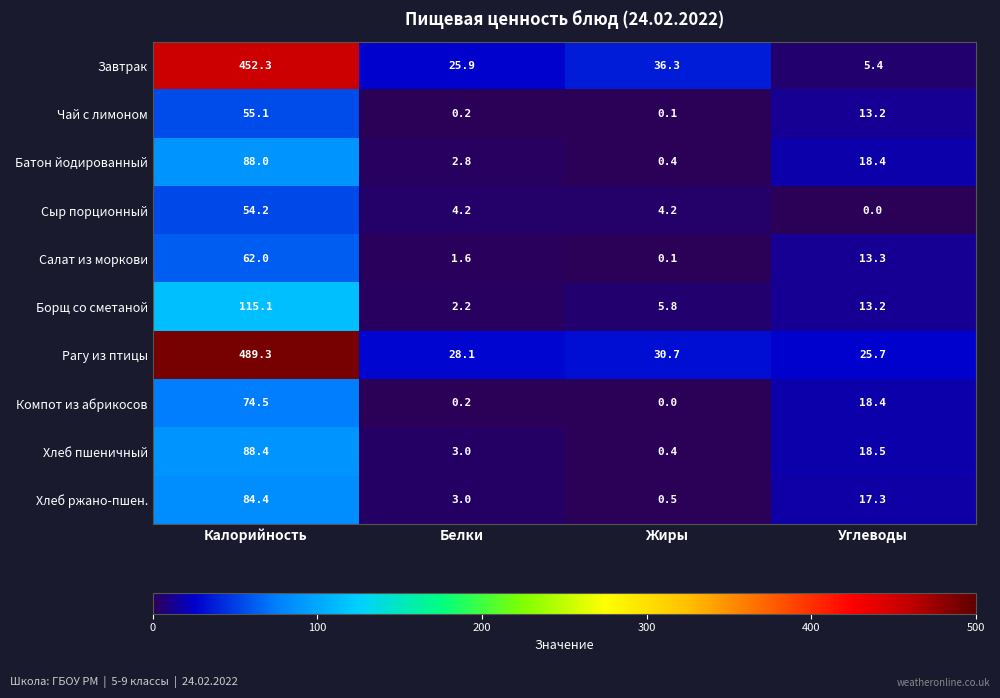

What is the difference between the second highest and minimum values in the Рагу из птицы series?

5.0